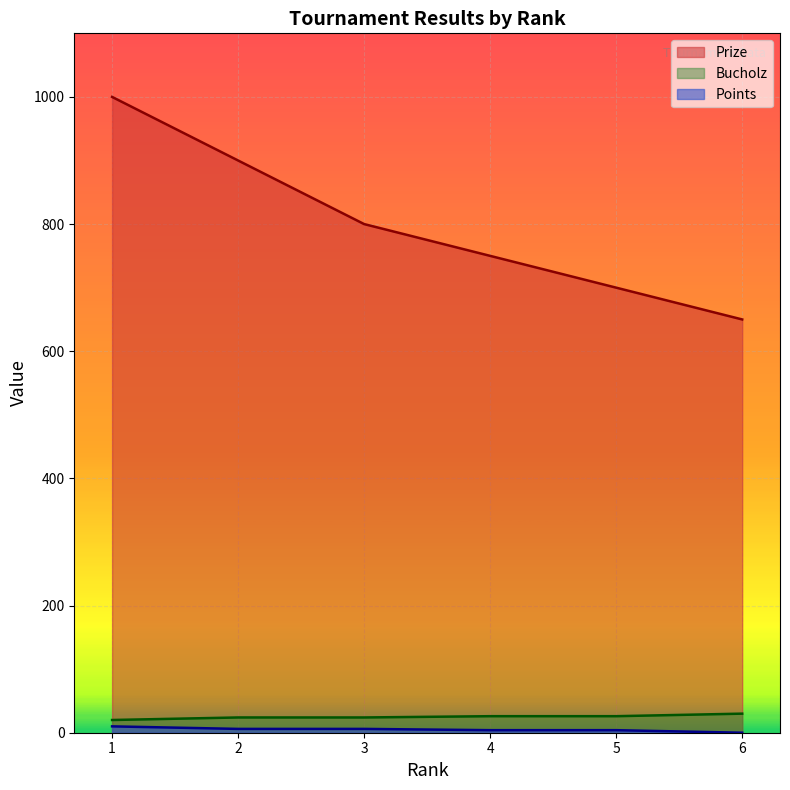

How many Prize values are between 700 and 900?

4